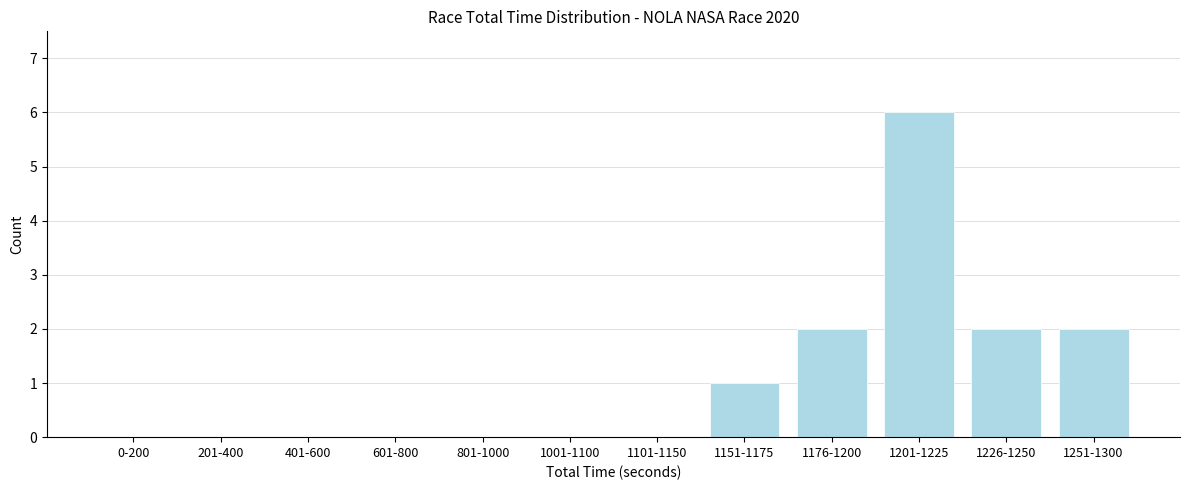

Reading left to right, transcribe all the data shown in this chart.

0-200=0	201-400=0	401-600=0	601-800=0	801-1000=0	1001-1100=0	1101-1150=0	1151-1175=1	1176-1200=2	1201-1225=6	1226-1250=2	1251-1300=2